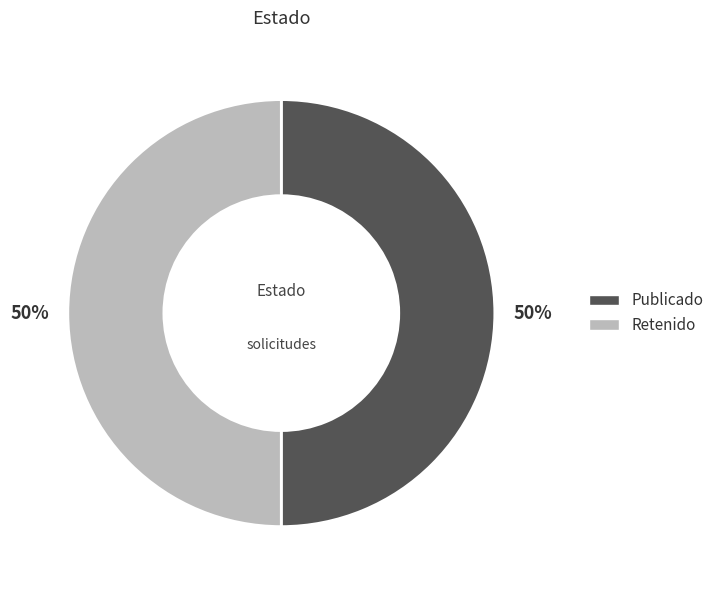

How many slices are in this pie chart?

2